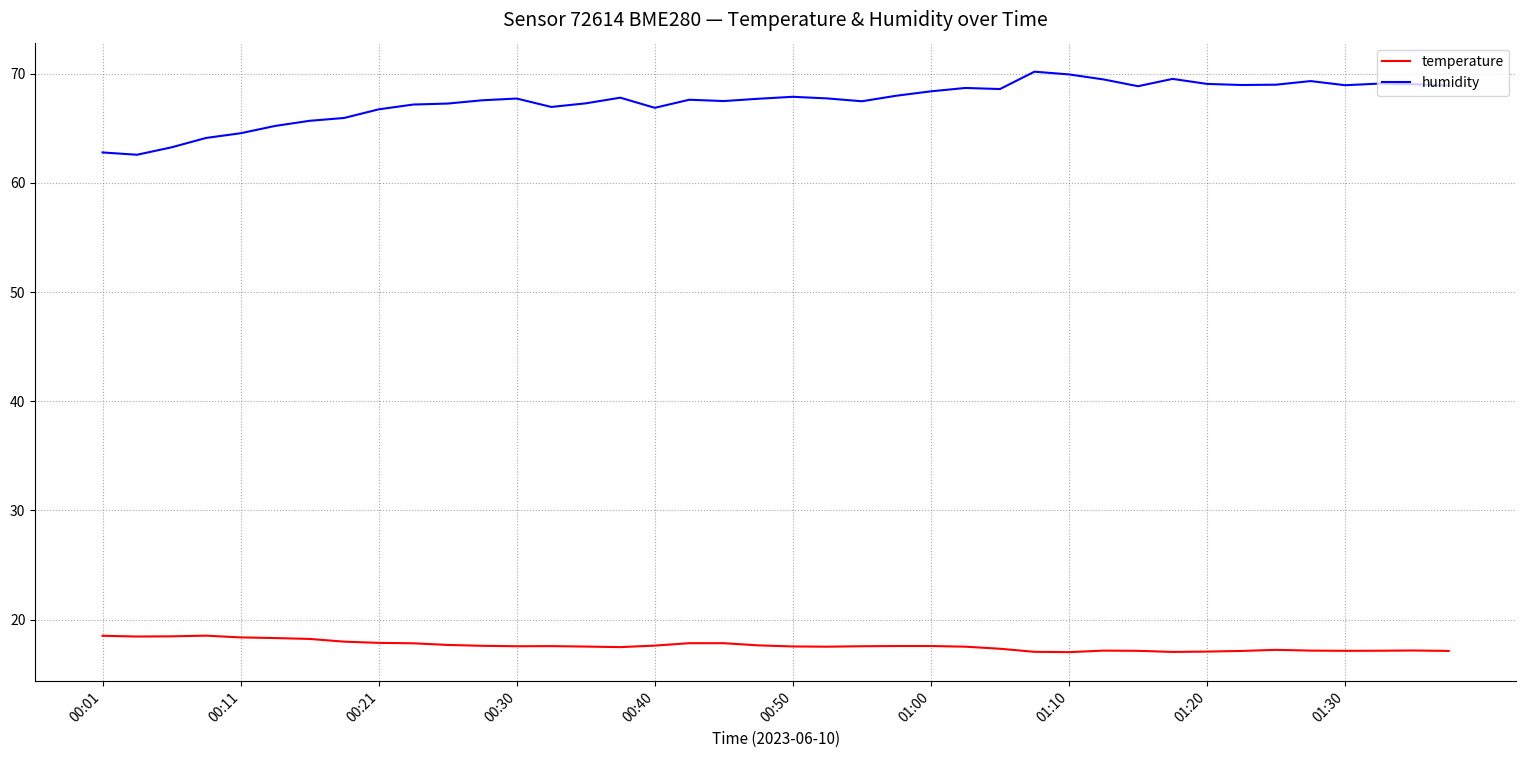

List the series in order of their overall mean, highest first.

humidity, temperature